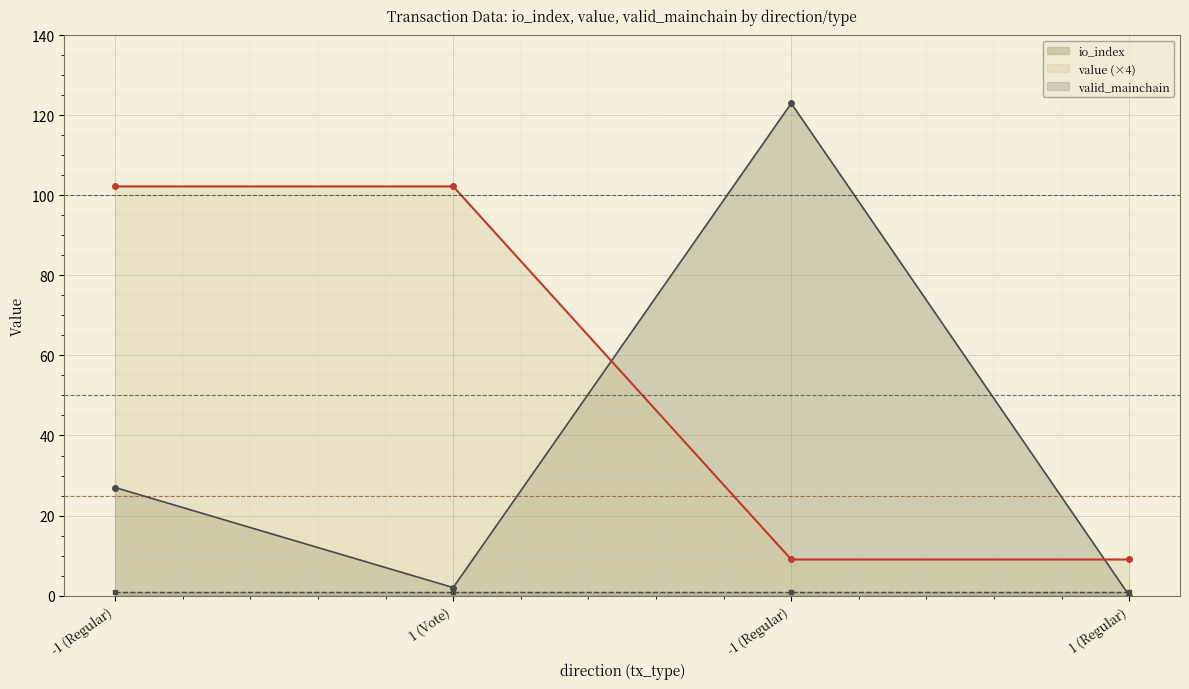

True or false: value (×4) has more than 0 interior local peaks.

False